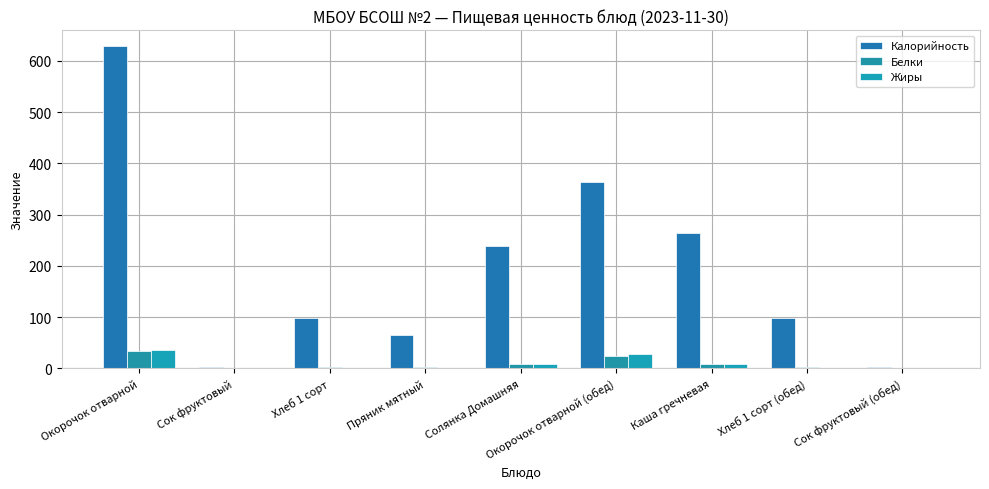

How many groups of bars are there?

9